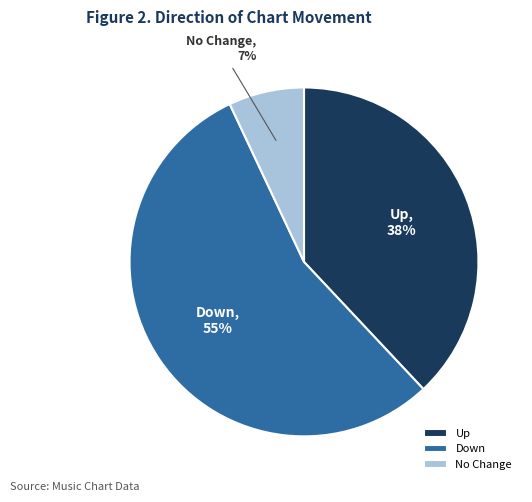

To the nearest percent, what is the combined percentage of Up and No Change?

45%